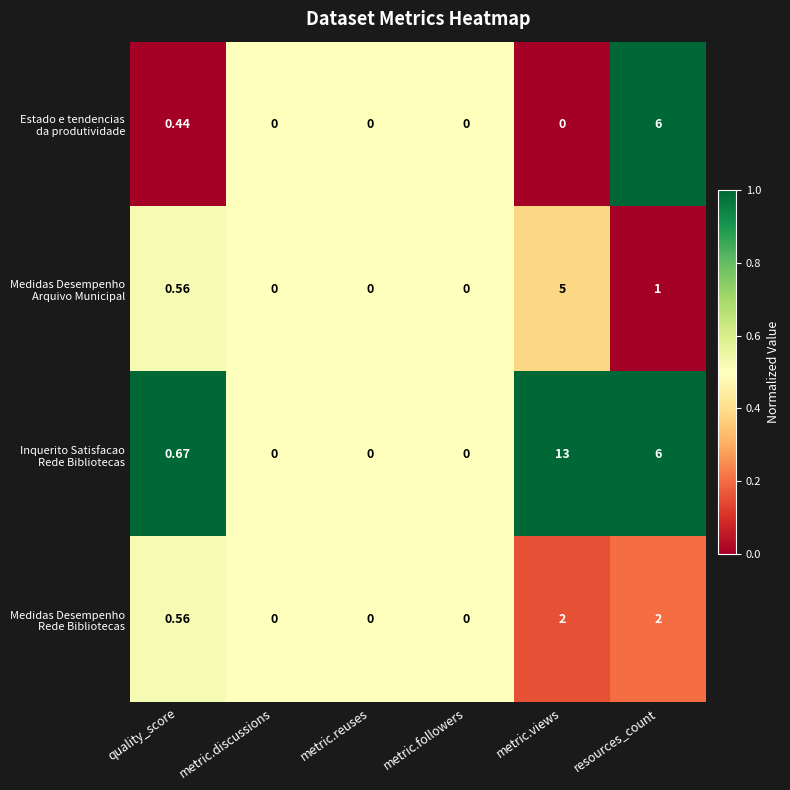

At which category is the sum across all series the highest?

metric.views